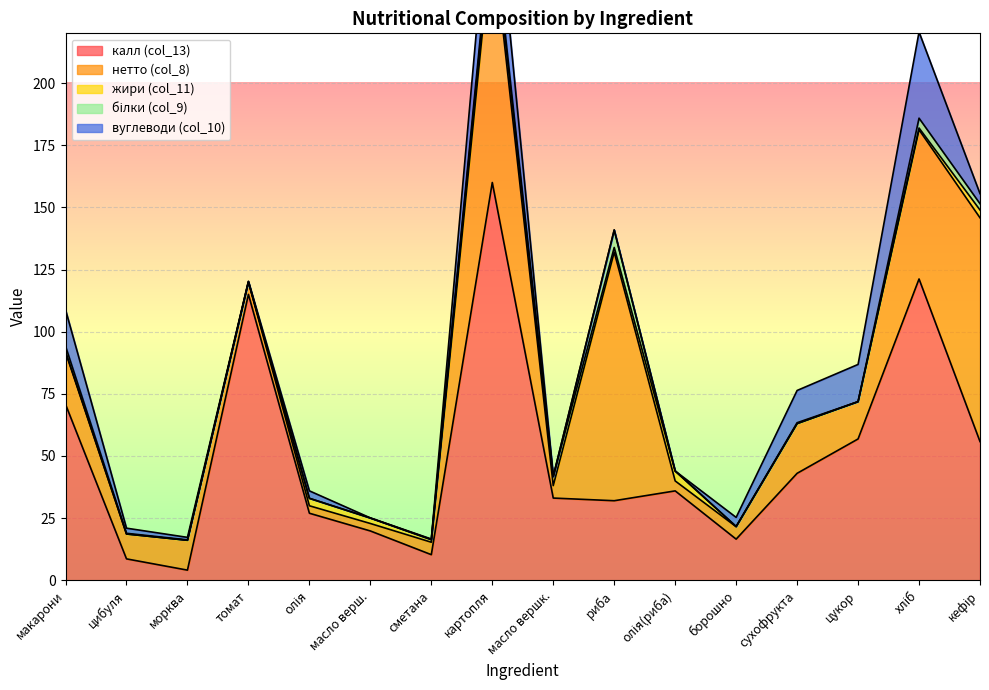

Which has a higher value, сухофрукта or хліб?

хліб